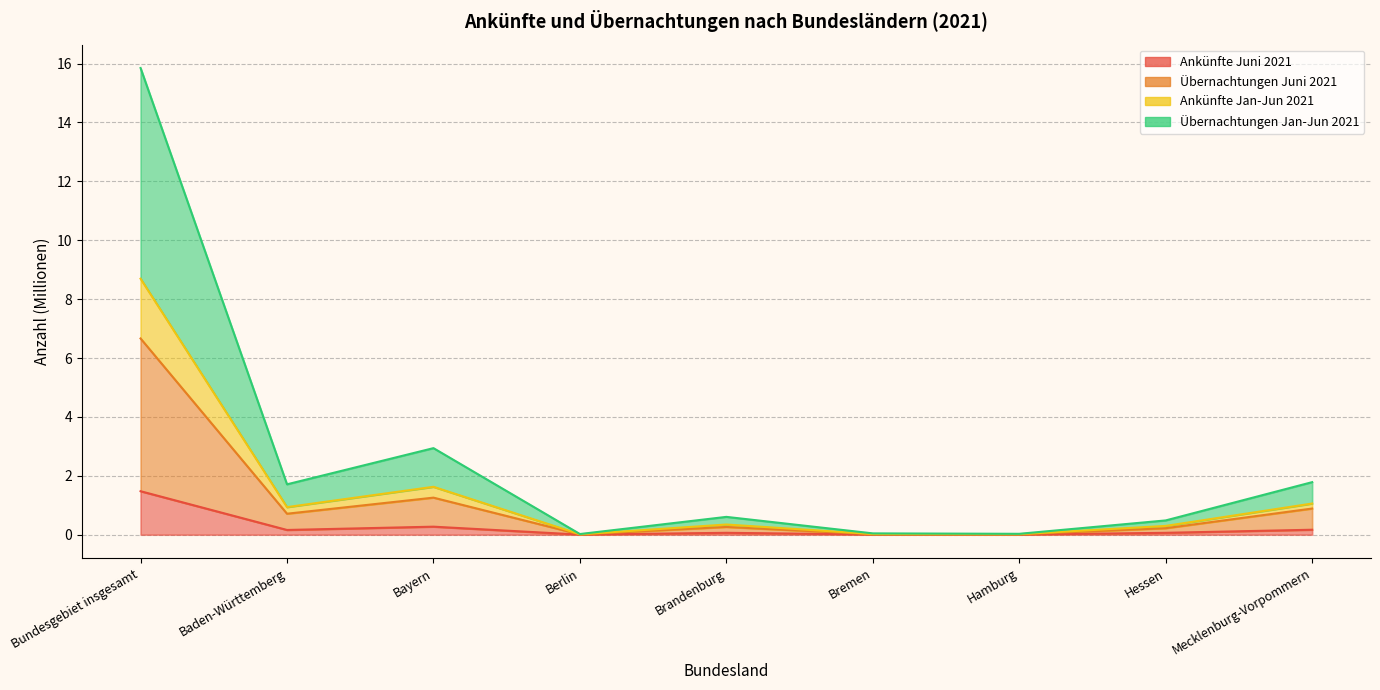

List the labels in order of Übernachtungen Jan-Jun 2021 value, smallest first.

Berlin, Hamburg, Bremen, Hessen, Brandenburg, Baden-Württemberg, Mecklenburg-Vorpommern, Bayern, Bundesgebiet insgesamt